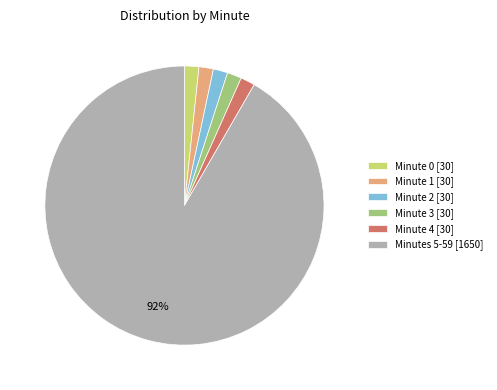

Is there any slice that represents more than half of the pie?

Yes